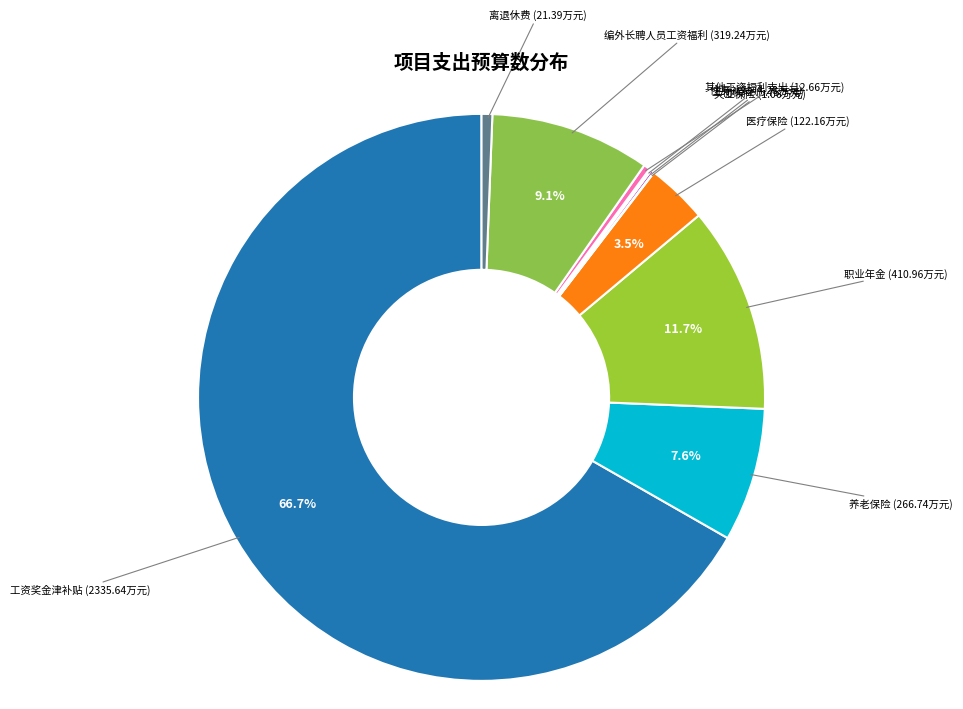

How much of the chart is everything except 养老保险?

92.4%